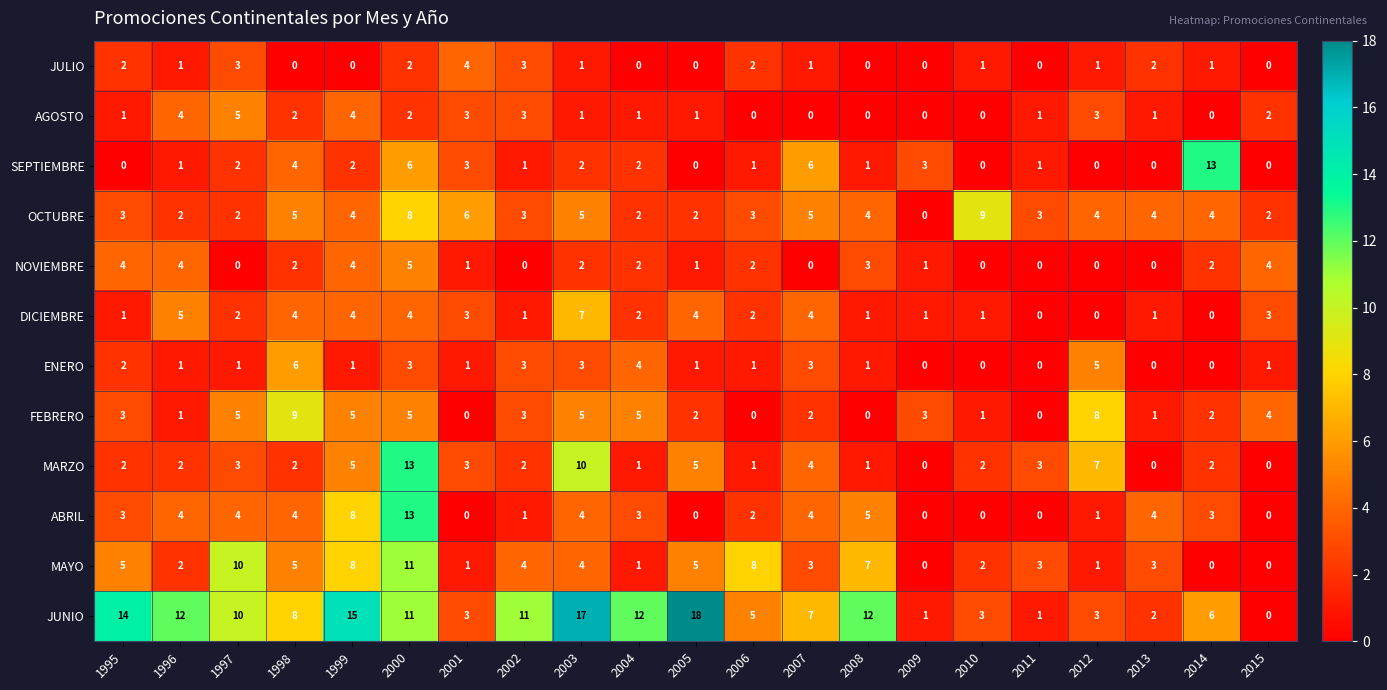

Which label corresponds to the largest value in the chart?

2005